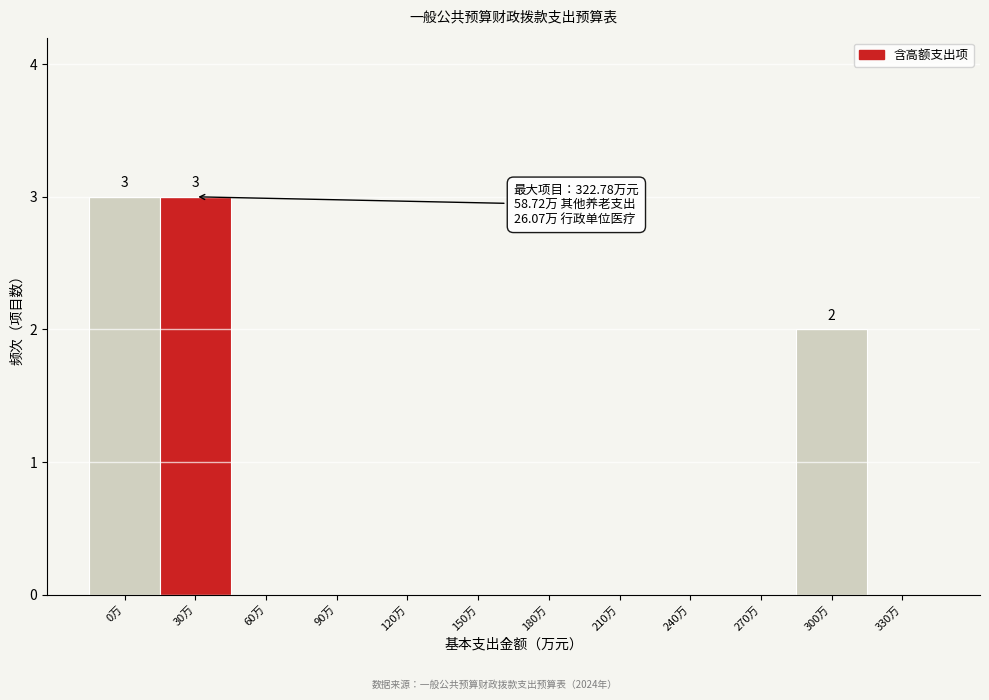

Reading left to right, extract all data points from this chart.

0万=3	30万=3	60万=0	90万=0	120万=0	150万=0	180万=0	210万=0	240万=0	270万=0	300万=2	330万=0